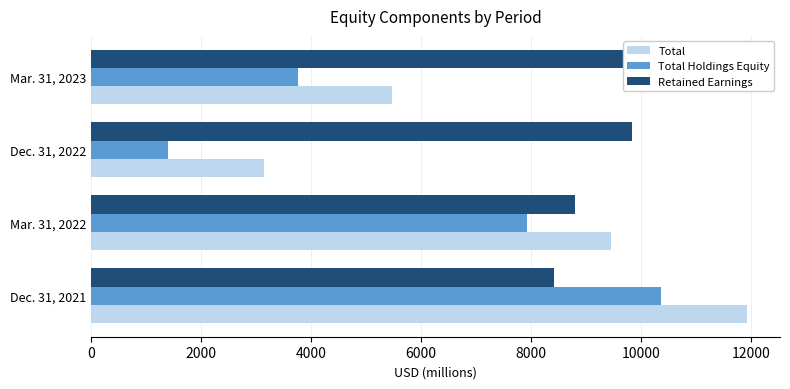

Which series has the largest total across all categories?

Retained Earnings